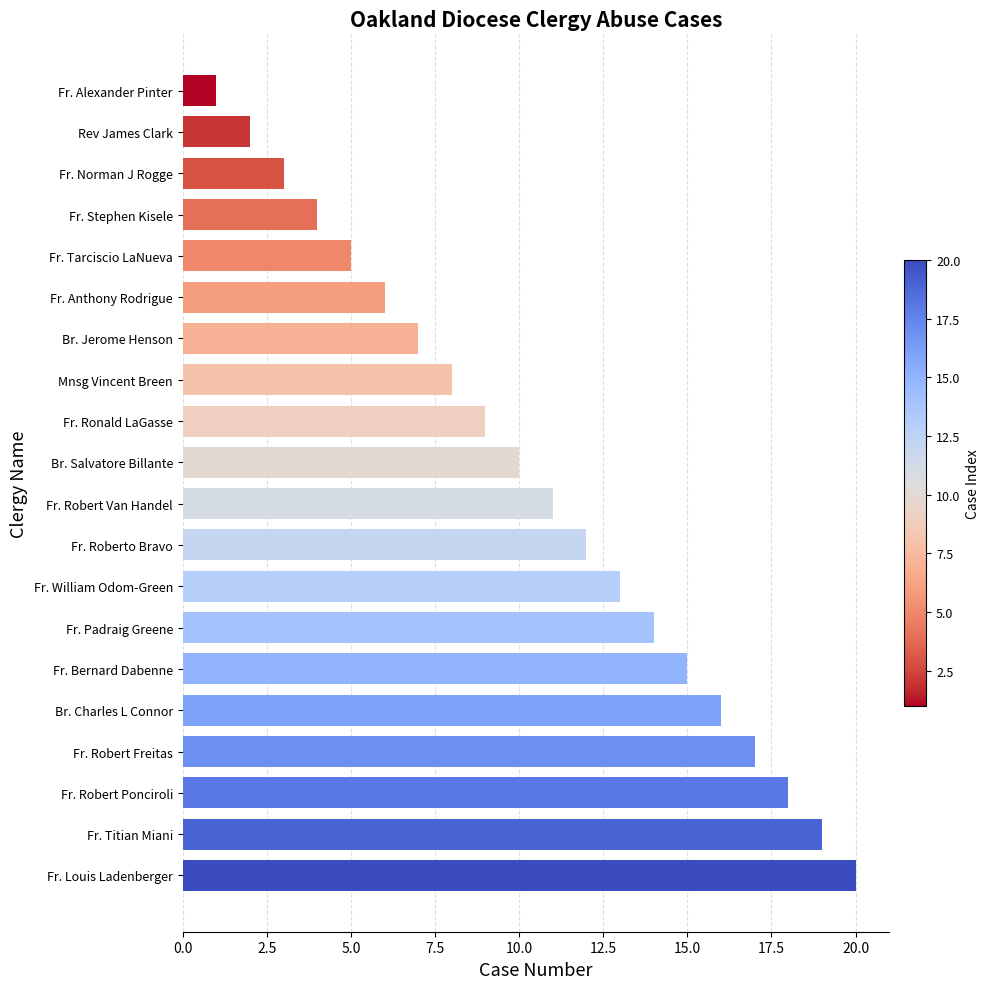

What is the greatest value displayed?

20